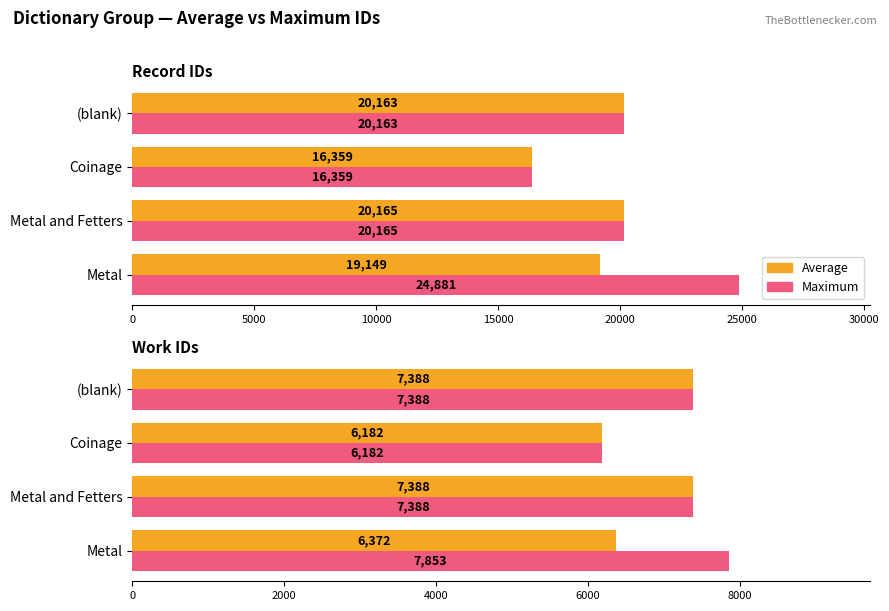

What is the average value of the Average series?

6832